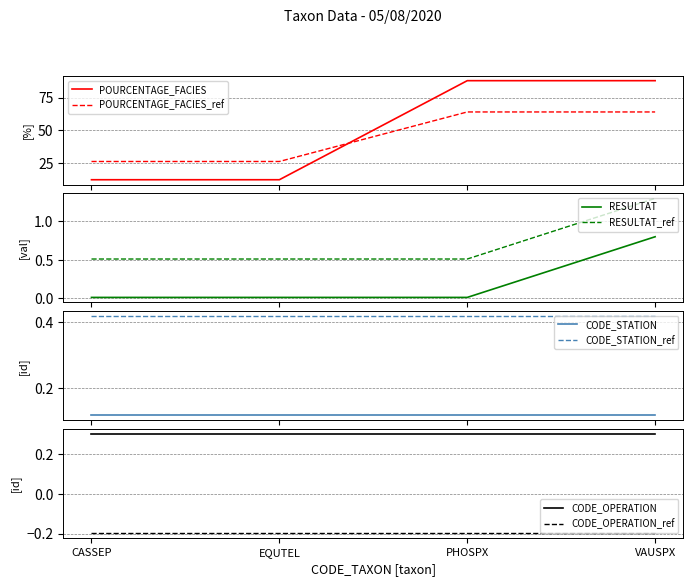

True or false: POURCENTAGE_FACIES and RESULTAT intersect in this chart.

False